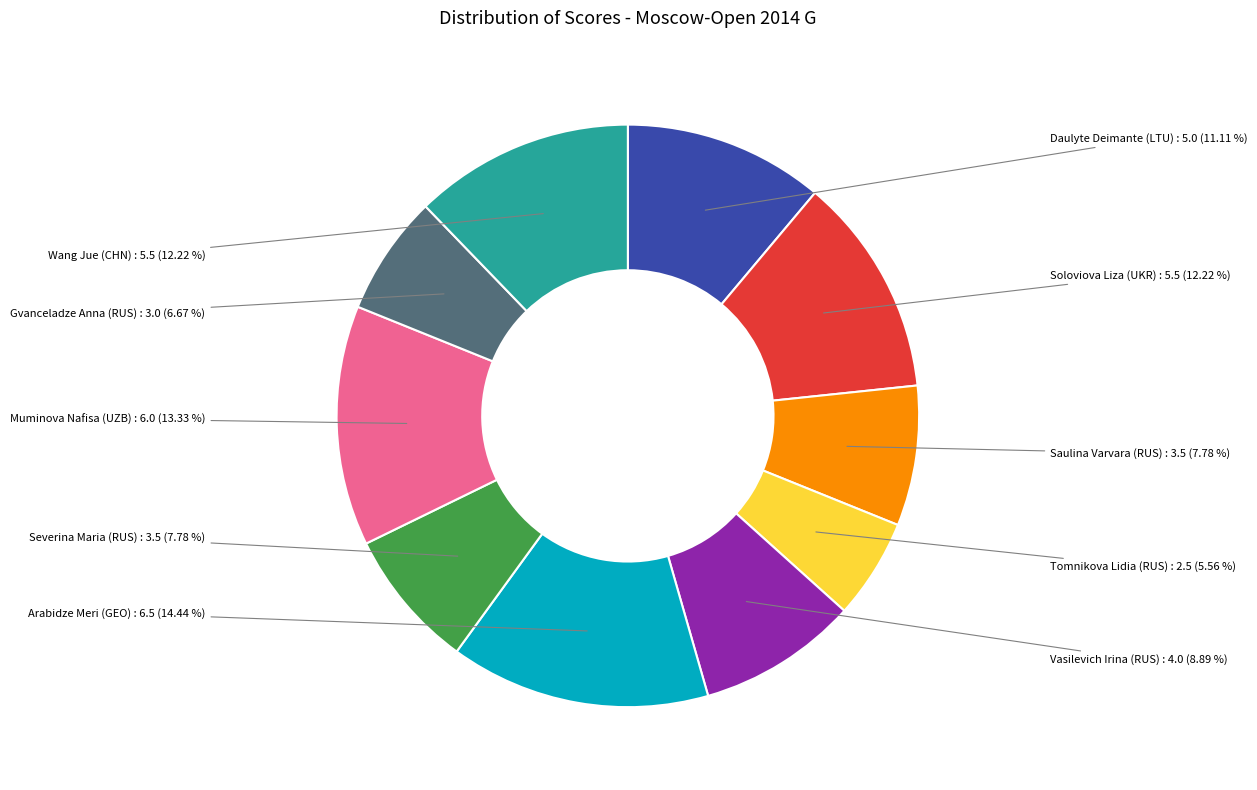

Which category has the smallest portion of the pie?

Tomnikova Lidia (RUS)